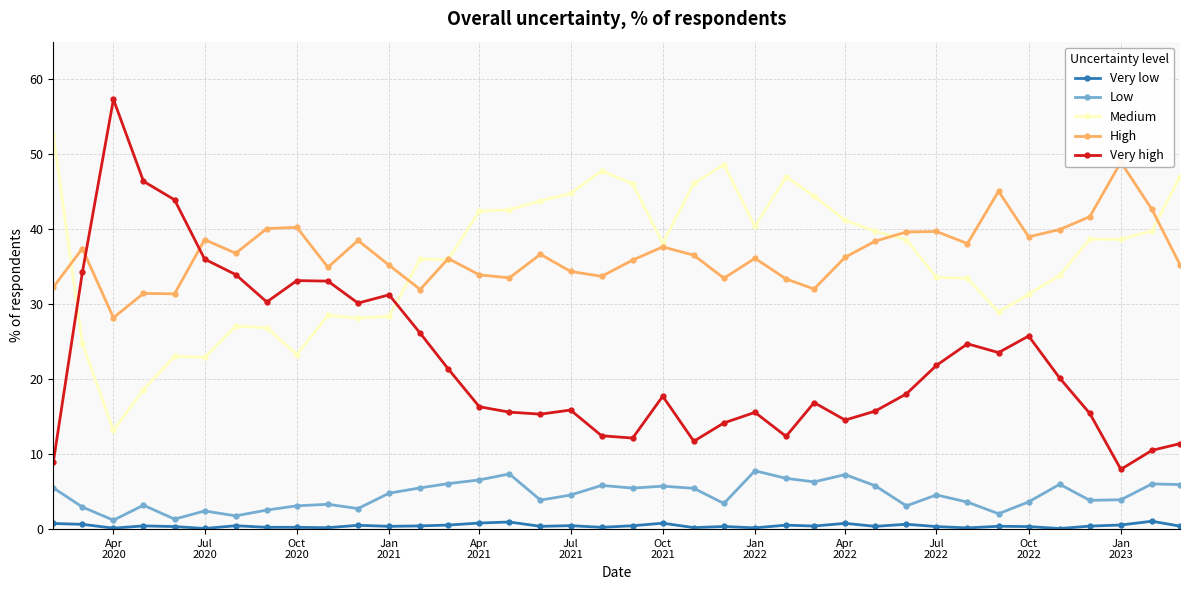

Which series has the largest total across all categories?

High